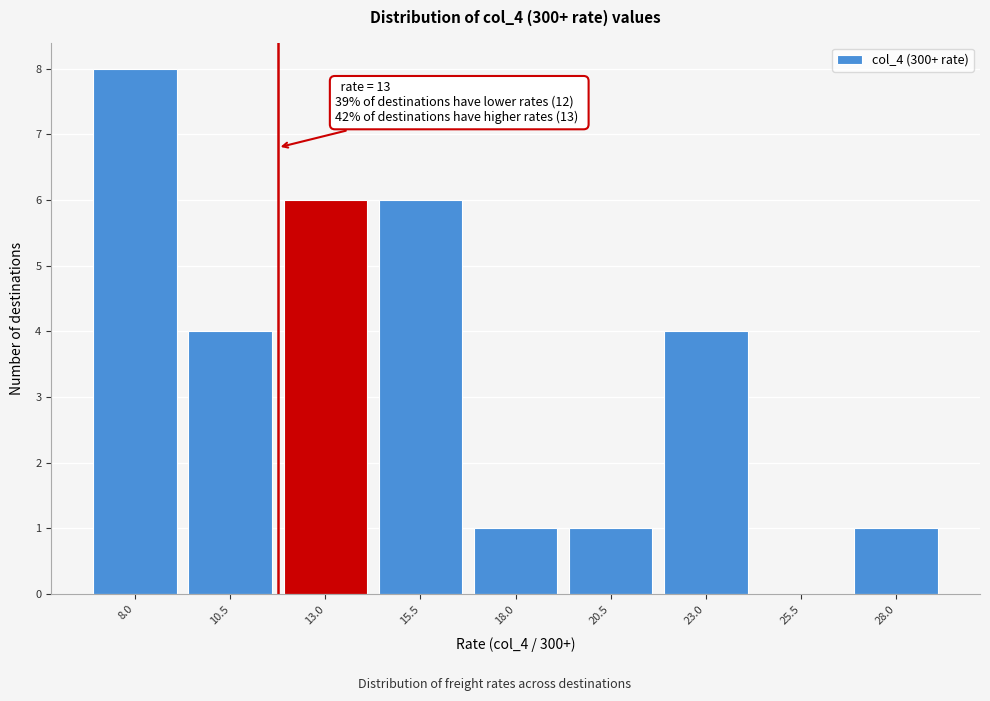

Reading right to left, list all the values displayed in this chart.

28.0=1	25.5=0	23.0=4	20.5=1	18.0=1	15.5=6	13.0=6	10.5=4	8.0=8